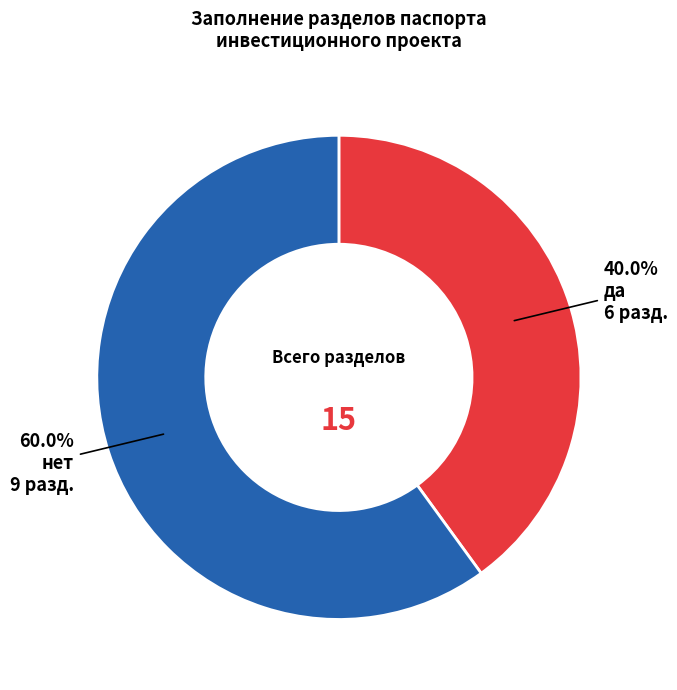

Does any single category account for the majority?

Yes